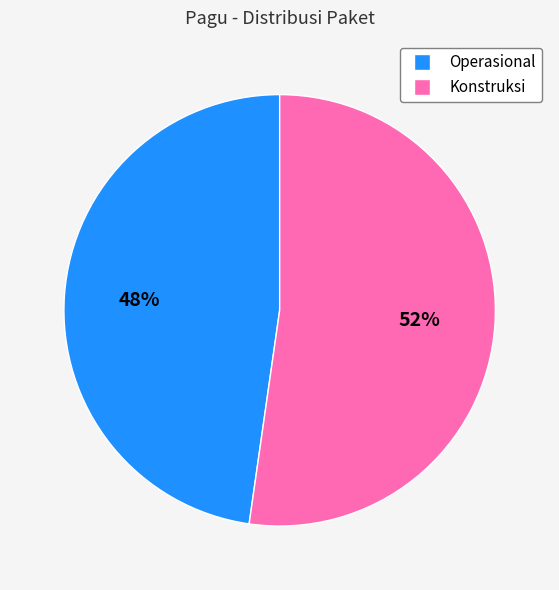

To the nearest percent, what is the average slice percentage?

50%